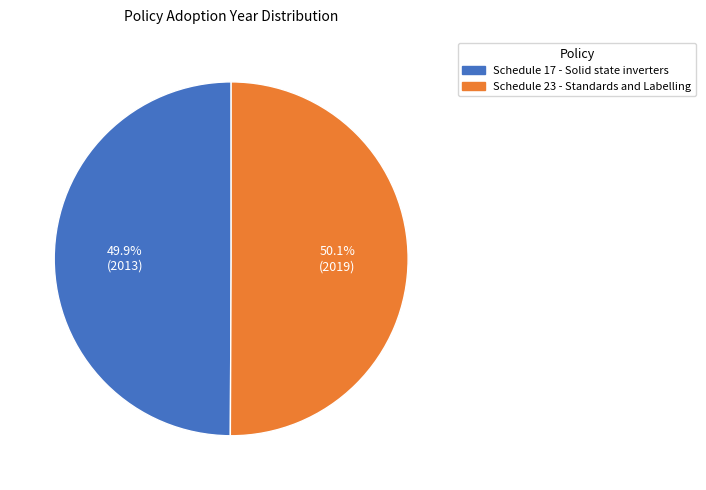

What percentage is the Schedule 23 - Standards and Labelling slice, to the nearest percent?

50%